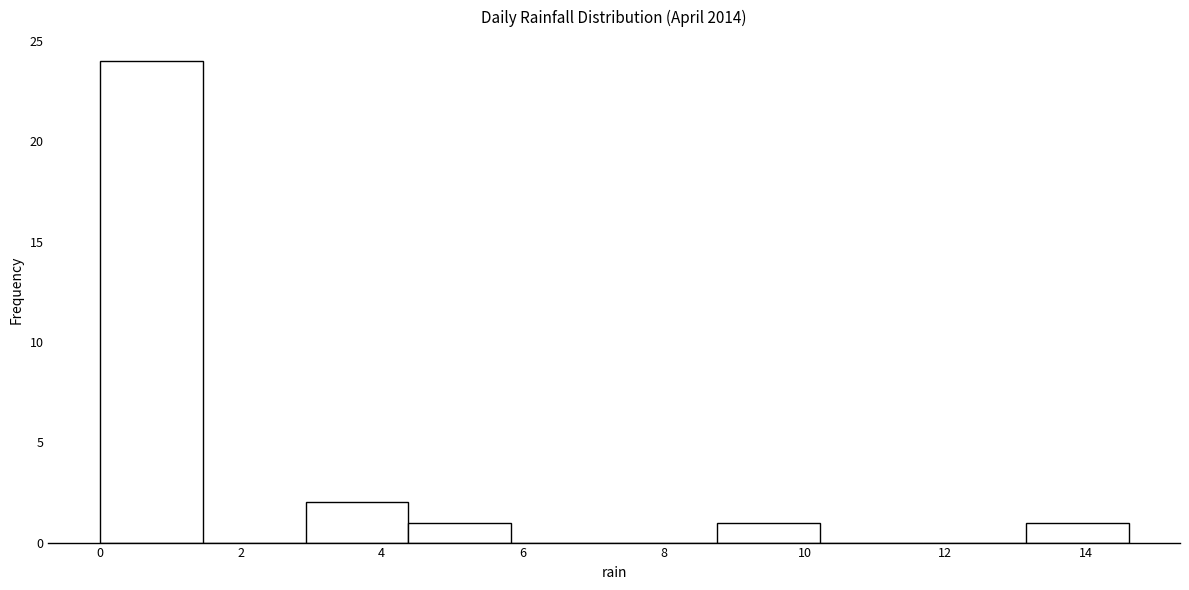

Over which range of the x-axis is the bar tallest?

0.00 to 1.46